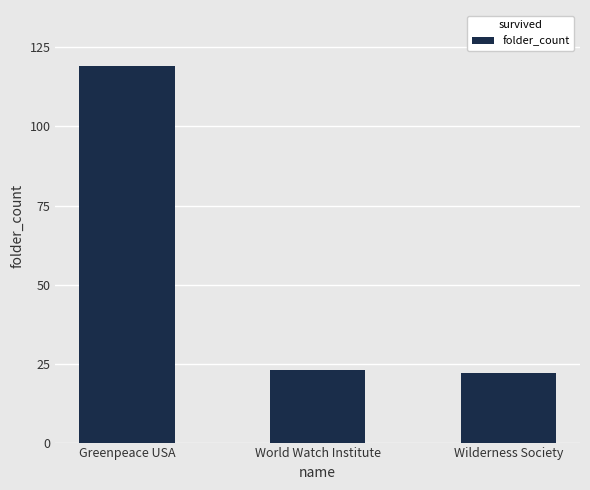

The chart shows a value of 7 at World Watch Institute. True or false?

False